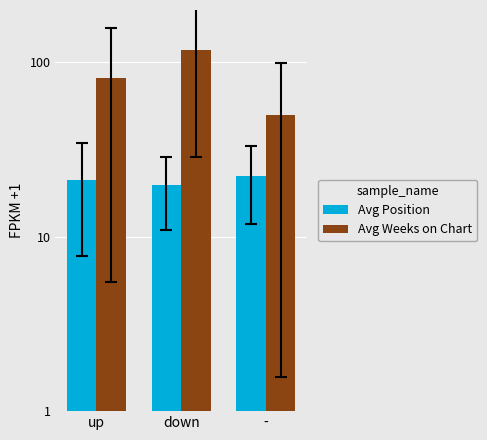

What position from the right is -?

1